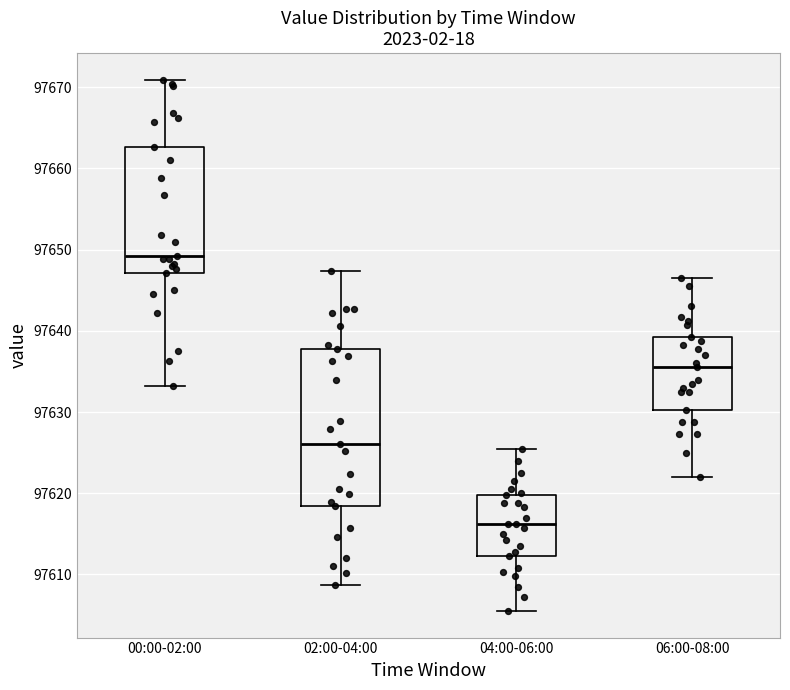

Reading left to right, transcribe this box plot: for each box, give where its median line is, the range the box spans, and where its two whiskers end, as read against the y-axis. The values are not printed on the chart, so give them approximately, as read against the axis.

00:00-02:00: median 97649, box 97647 to 97663, whiskers 97633 to 97671
02:00-04:00: median 97626, box 97618 to 97638, whiskers 97609 to 97647
04:00-06:00: median 97616, box 97612 to 97620, whiskers 97606 to 97626
06:00-08:00: median 97636, box 97630 to 97639, whiskers 97622 to 97647